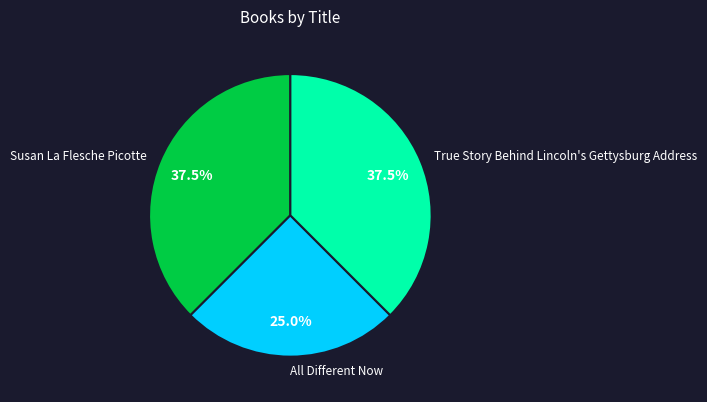

Is it true that All Different Now is 25% of the pie?

True